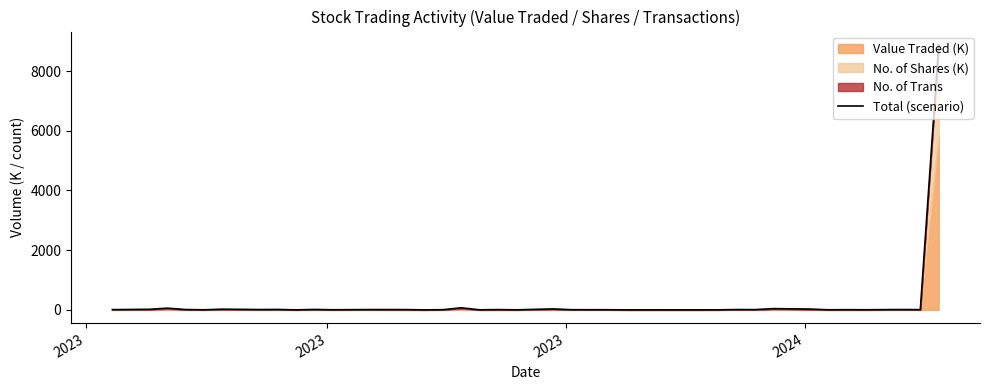

Reading left to right, list all the values displayed in this chart.

9.3	19.3	58.2	11.5	4.0	24.4	18.0	11.5	15.1	1.5	15.1	4.6	11.2	10.4	1.0	7.1	70.2	3.1	9.9	2.5	33.2	7.1	5.0	1.2	1.1	1.2	1.1	2.3	11.3	9.8	42.8	35.0	28.3	3.7	6.8	4.4	9.2	12.4	8.4	8879.4